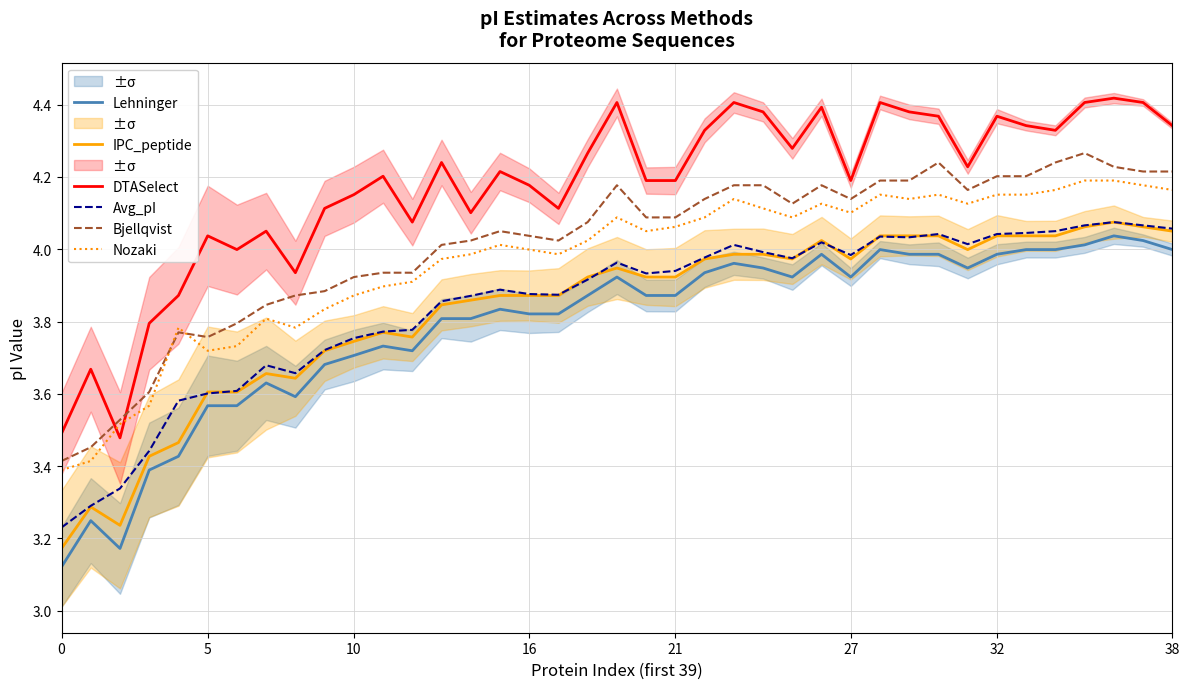

What is the difference between the second highest and second lowest values in the Lehninger series?

0.9